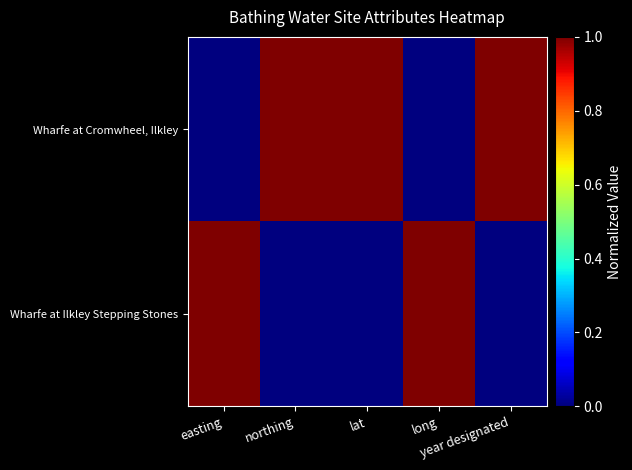

What is the spread (max minus min) of values at easting?

1